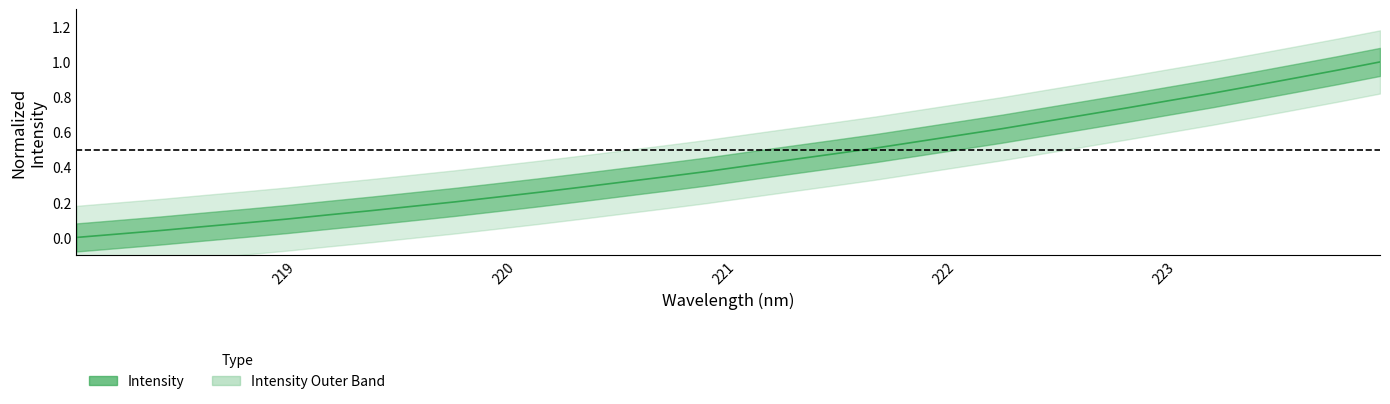

What is the difference between the maximum and minimum values?

1.0